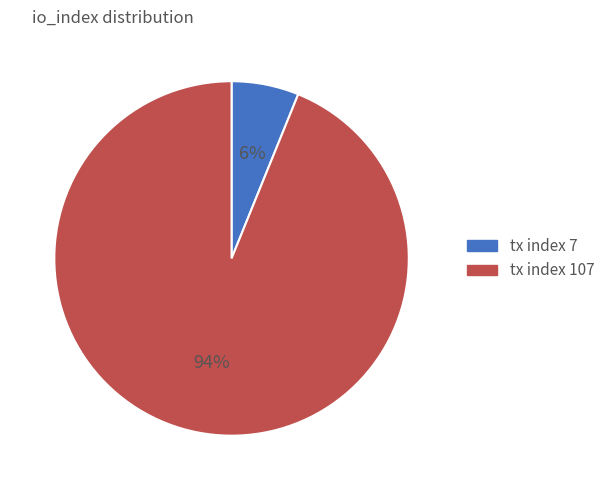

Approximately how many times larger is the value at tx index 7 compared to tx index 107?

0.1